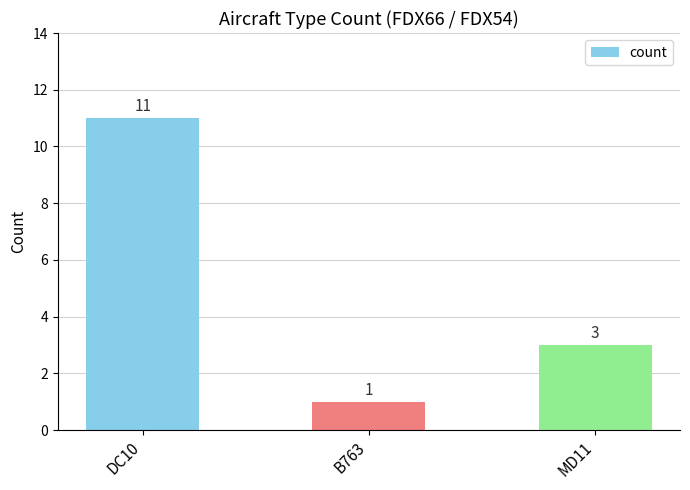

True or false: the data shows 1 at B763.

True